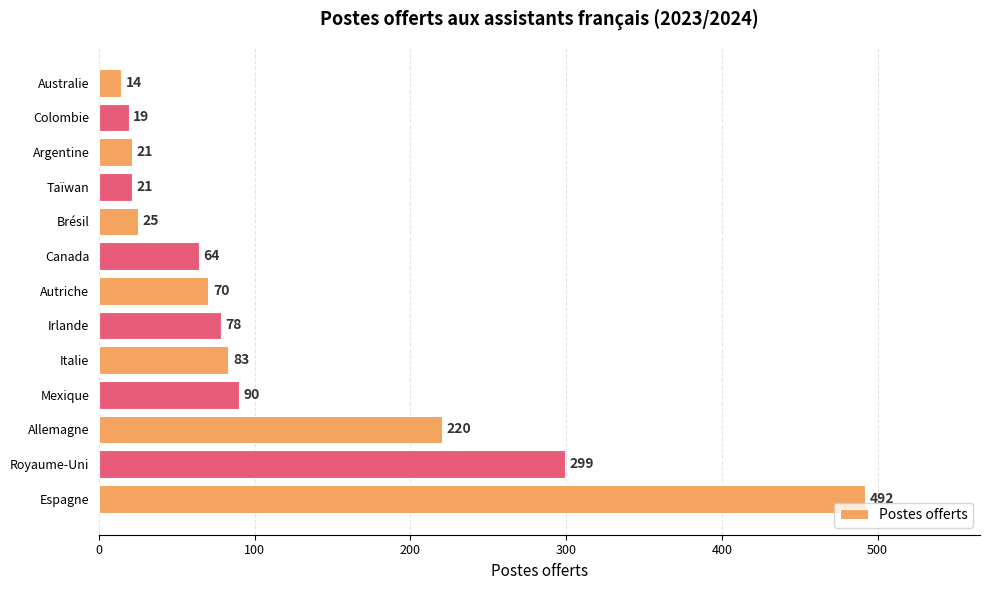

What is the ratio of the value at Espagne to the value at Brésil?

19.7